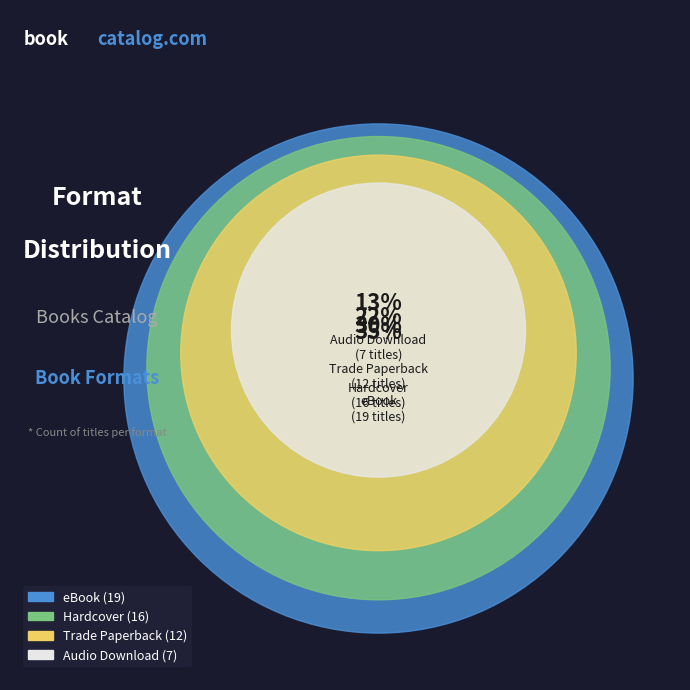

How many segments does this pie chart have?

4